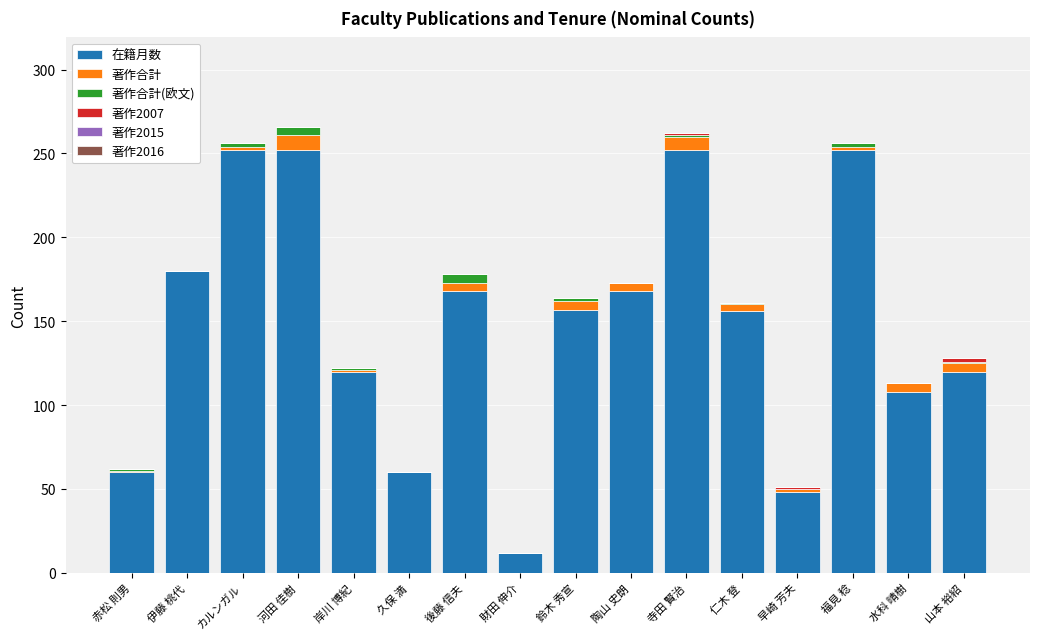

What is the sum of all 在籍月数 values?

2365